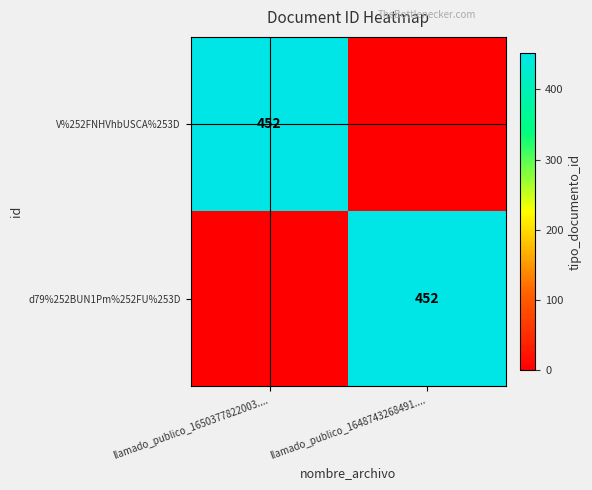

How many data points does each series have?

2